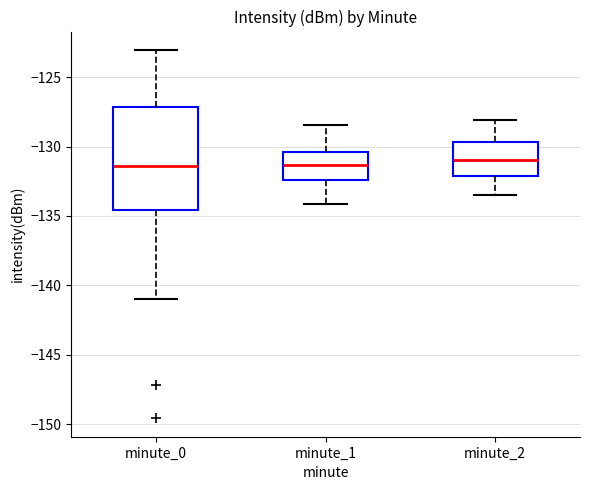

Reading left to right, transcribe this box plot: for each box, give where its median line is, the range the box spans, and where its two whiskers end, as read against the y-axis. The values are not printed on the chart, so give them approximately, as read against the axis.

minute_0: median -131.5, box -134.5 to -127.0, whiskers -141.0 to -123.0
minute_1: median -131.5, box -132.5 to -130.5, whiskers -134.0 to -128.5
minute_2: median -131.0, box -132.0 to -129.5, whiskers -133.5 to -128.0